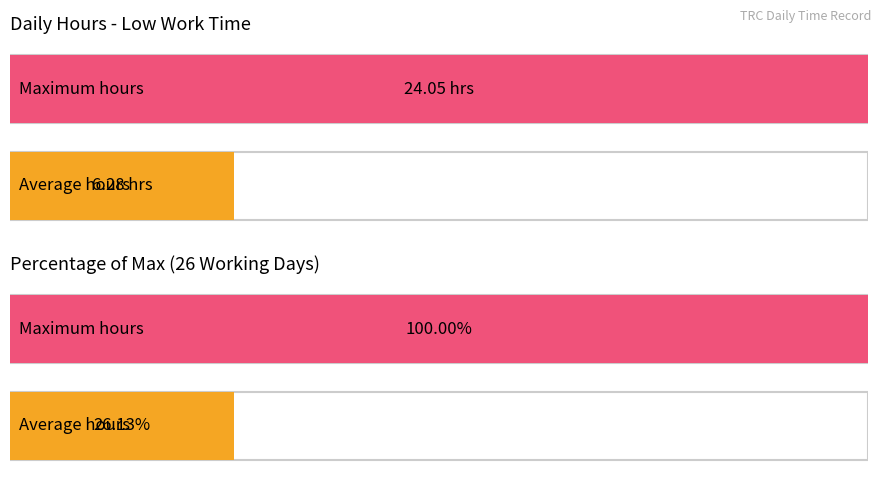

What is the greatest value displayed?

24.1